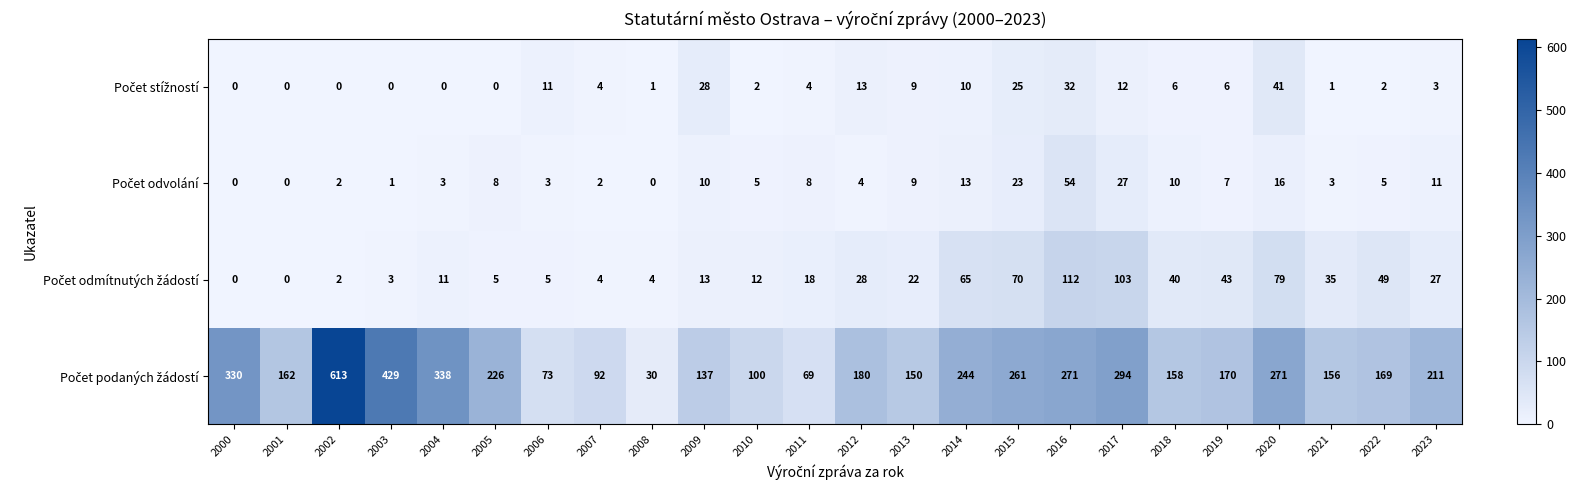

Which category has the highest value across all series?

2002